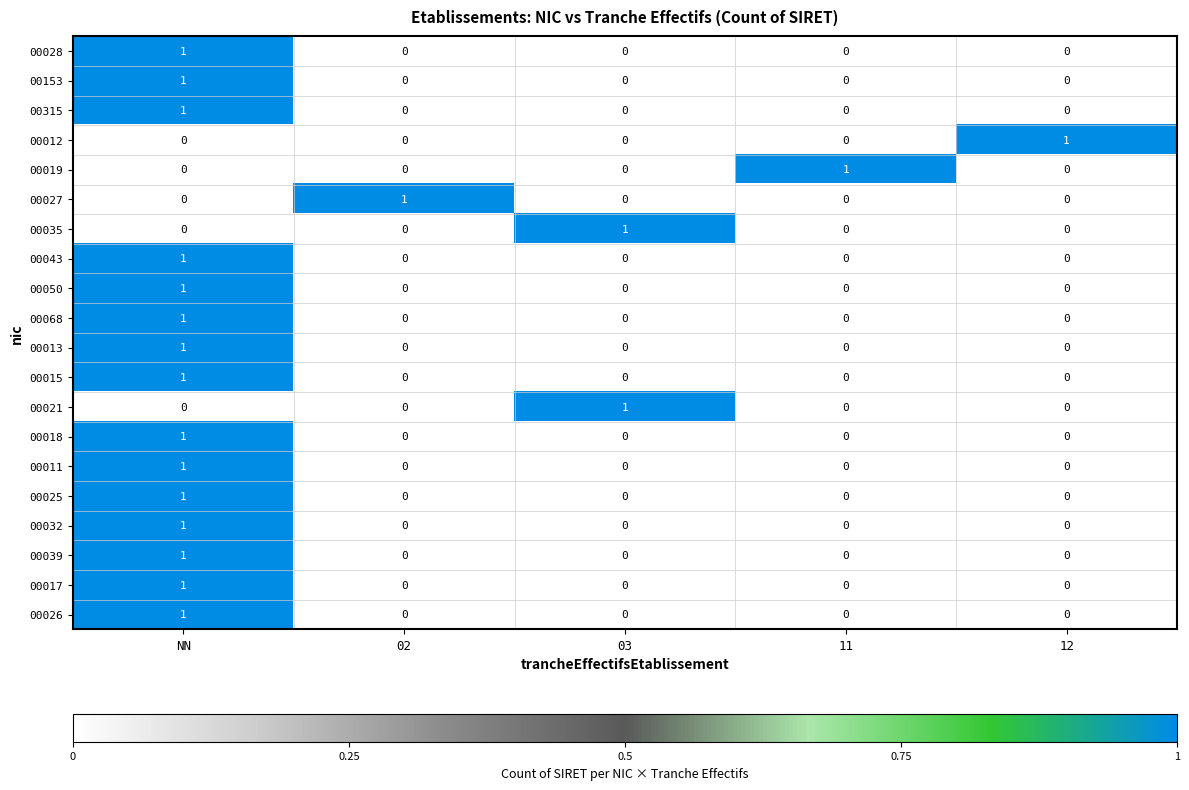

The 00050 series shows 1 at 11. True or false?

False